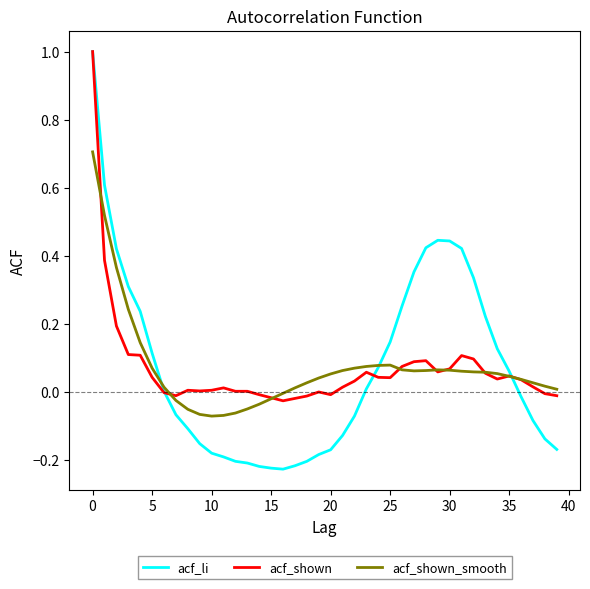

Which series has the widest spread of values?

acf_li